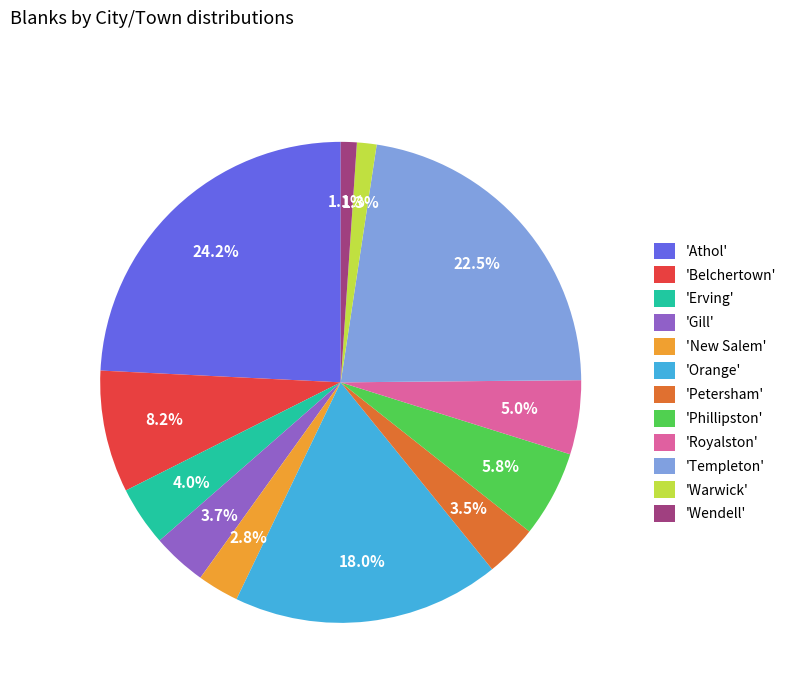

How much of the chart is everything except 'Belchertown'?

91.8%